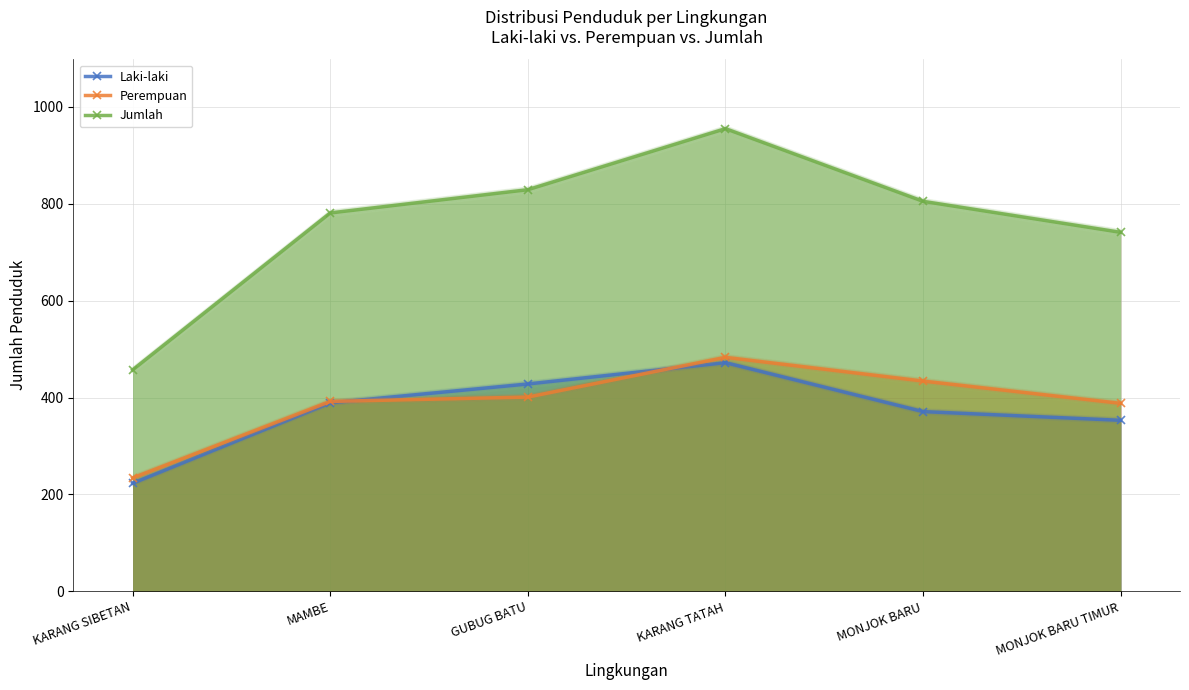

Which category has the highest value in the Laki-laki series?

KARANG TATAH